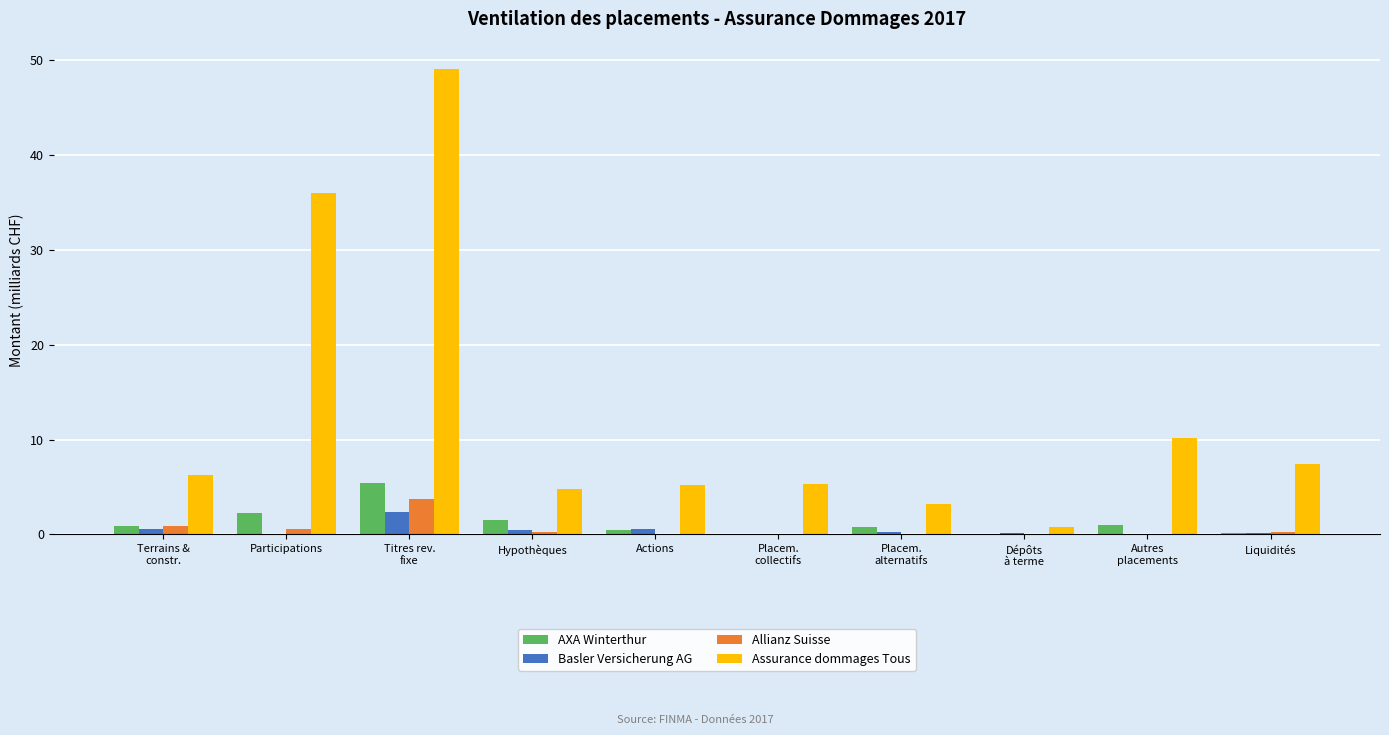

Which series has the largest total across all categories?

Assurance dommages Tous